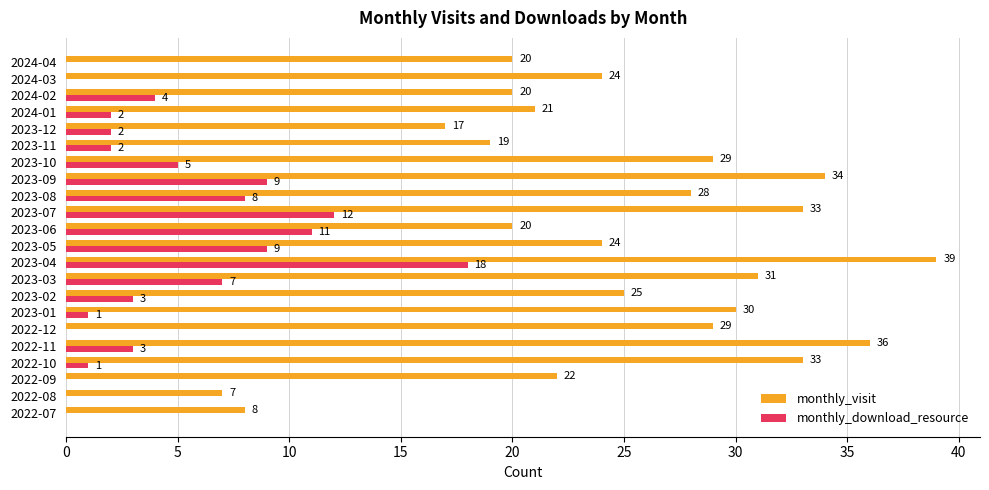

What is the sum of the monthly_visit values at 2024-03 and 2023-08?

52